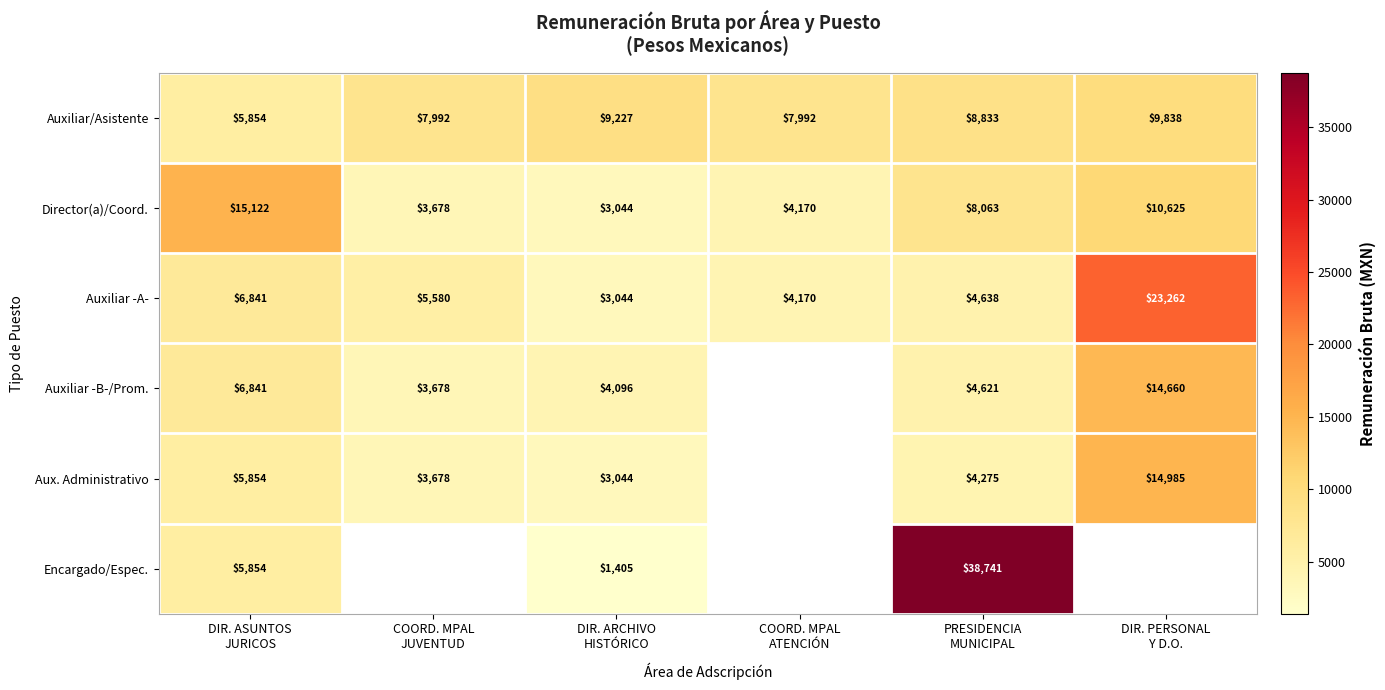

How many data points does each series have?

6